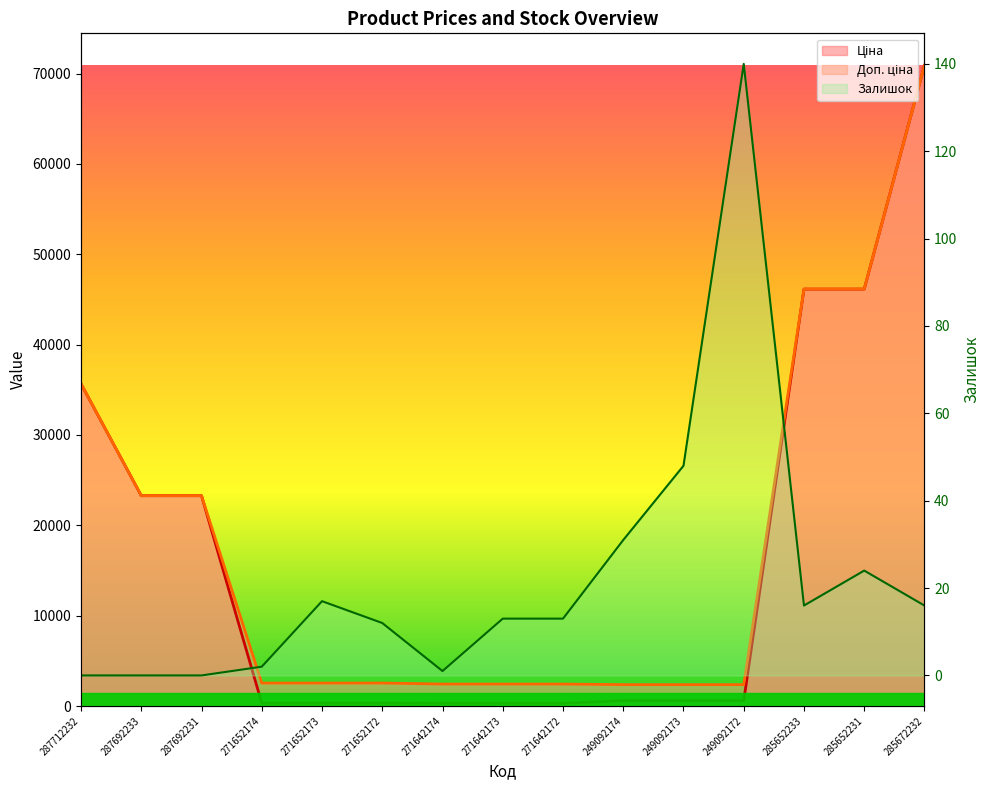

How many lines are shown in the chart?

3